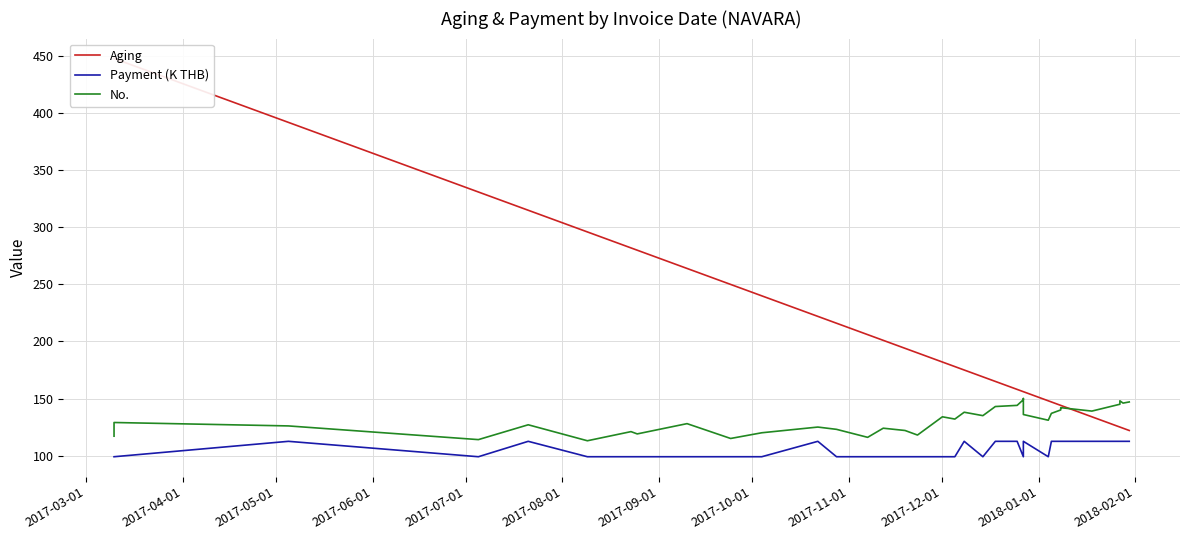

Is it true that No. equals 34.6 at 22?

False